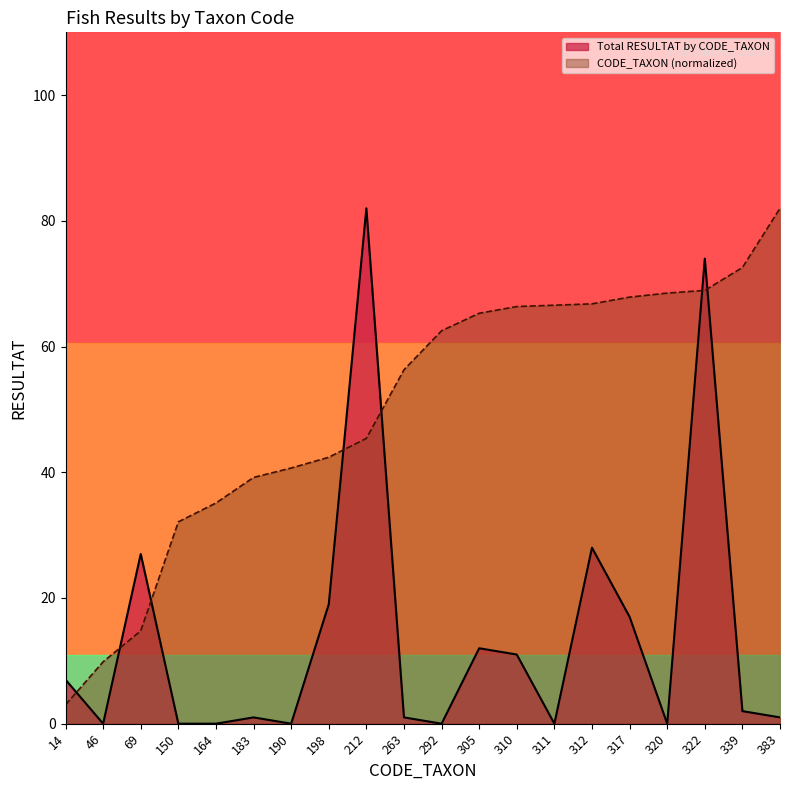

True or false: Total RESULTAT by CODE_TAXON and CODE_TAXON intersect in this chart.

True